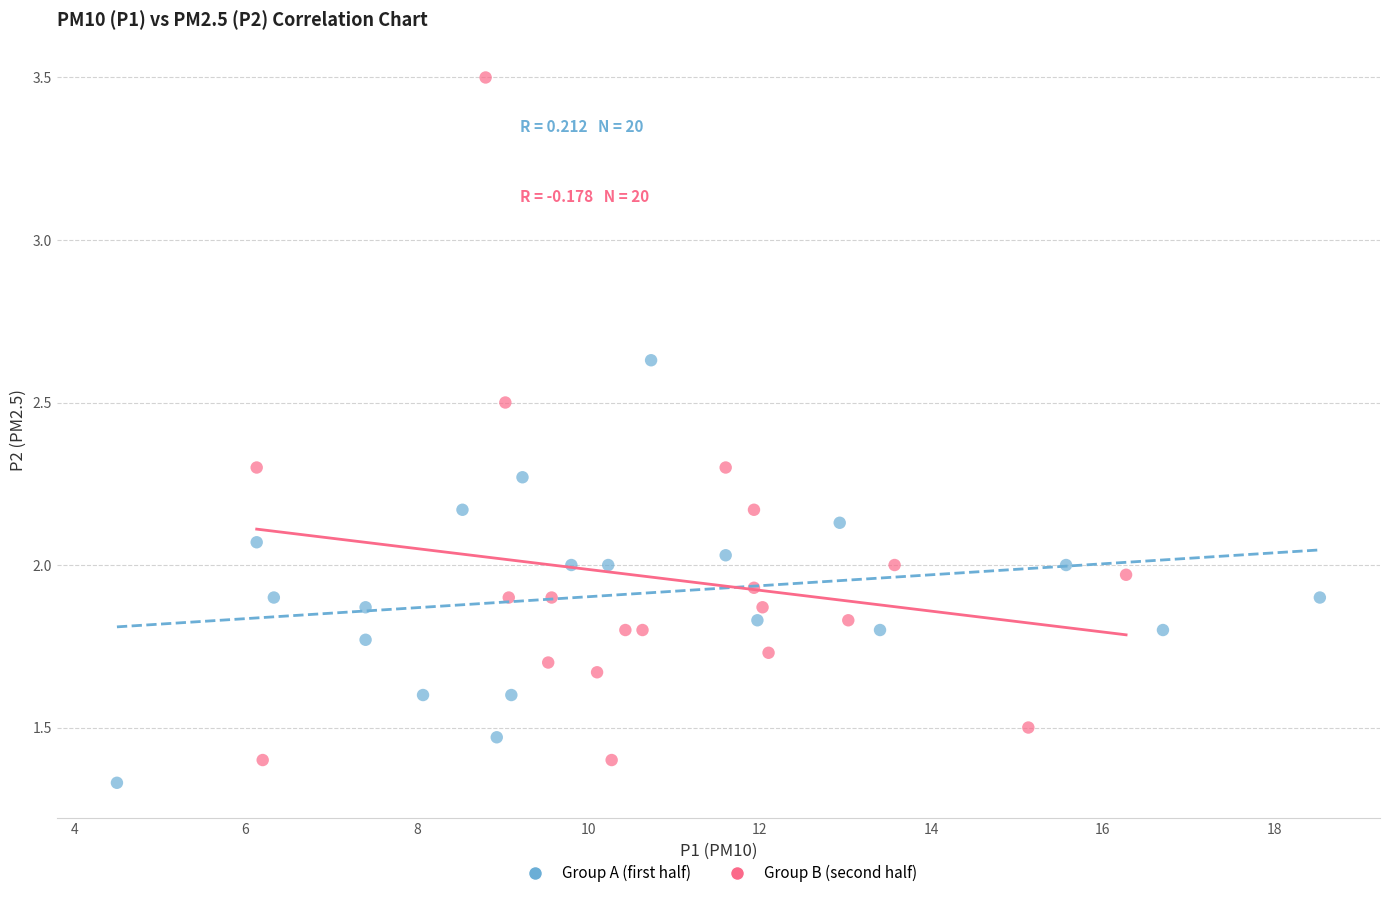

Which series contains the lowest Y value?

Group A (first half)